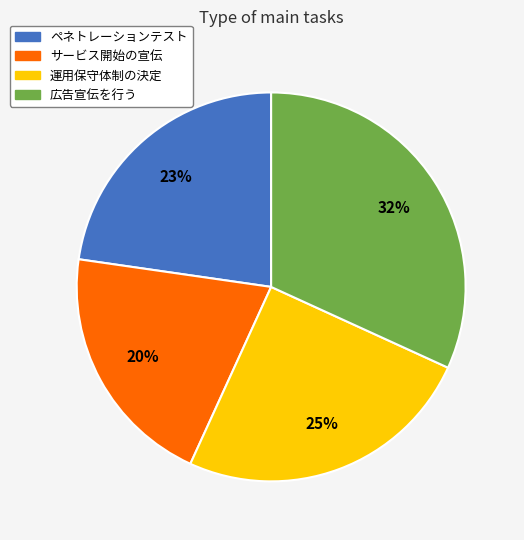

What is the ratio of the value at 運用保守体制の決定 to the value at サービス開始の宣伝?

1.2